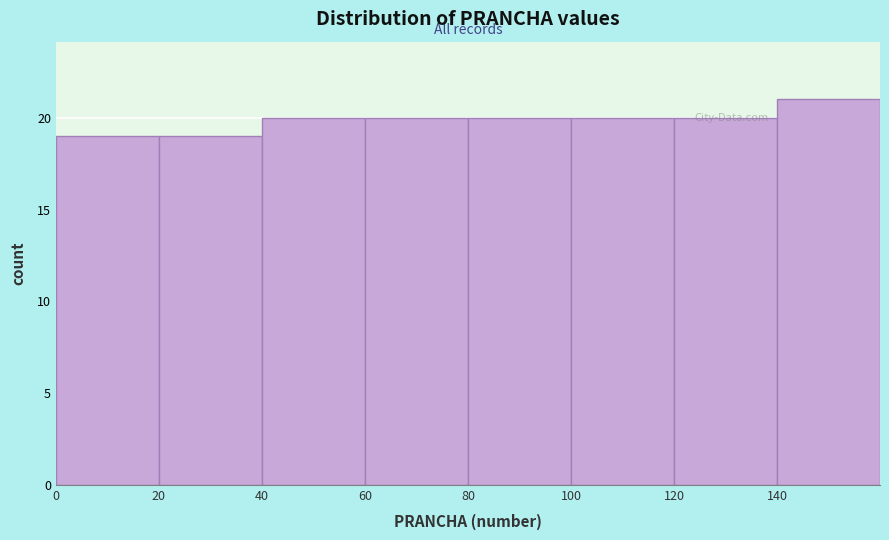

Which range on the x-axis has the tallest bar?

140 to 160